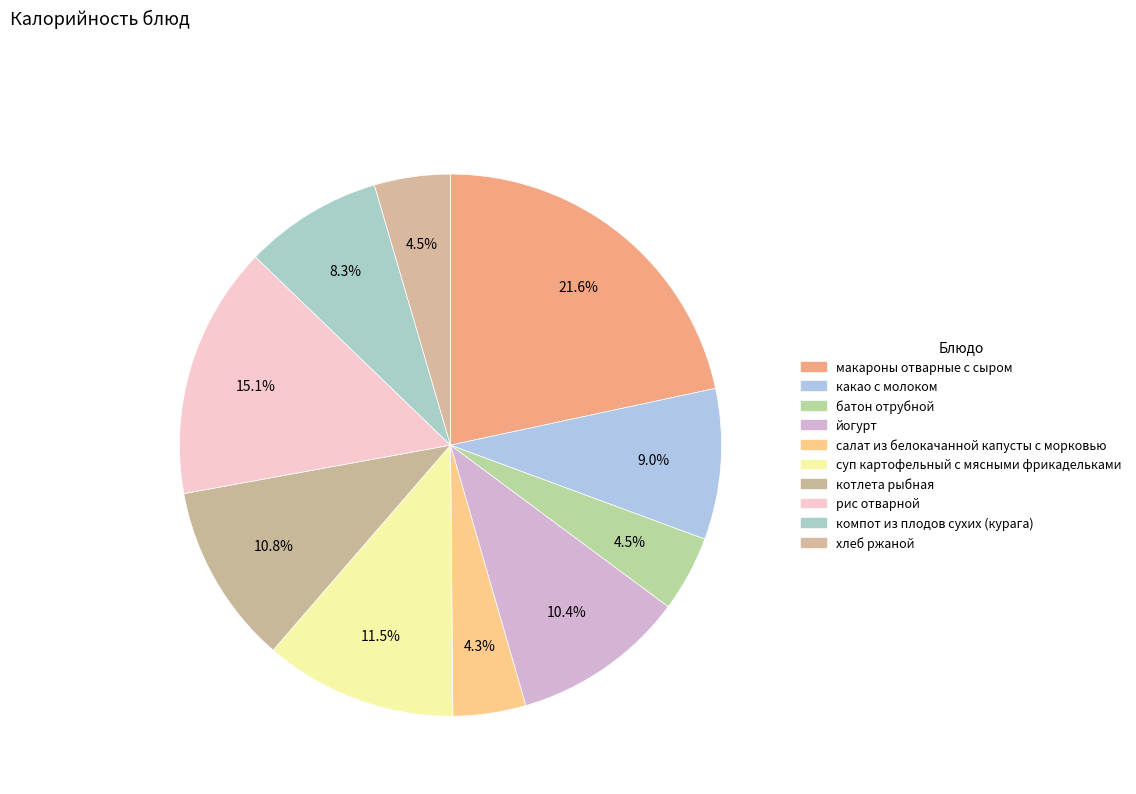

Is суп картофельный с мясными фрикадельками the majority of the pie?

No